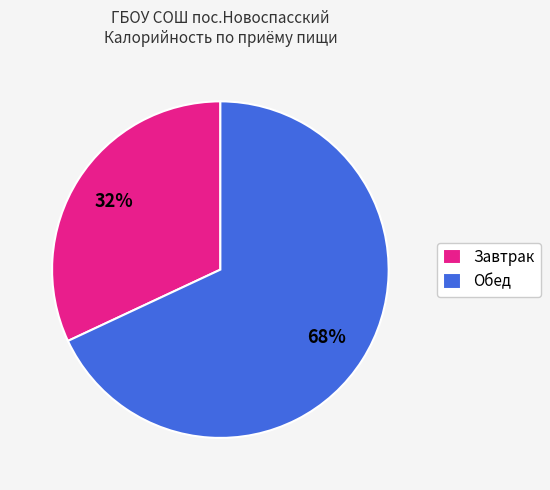

Which slice represents more than half of the pie?

Обед